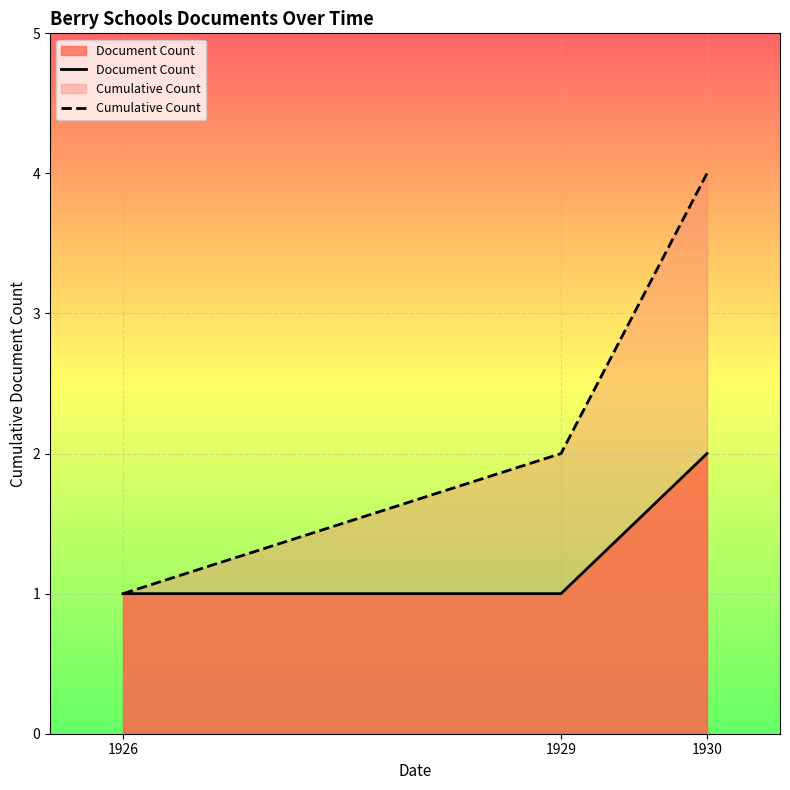

At how many categories does at least one series exceed 3?

1